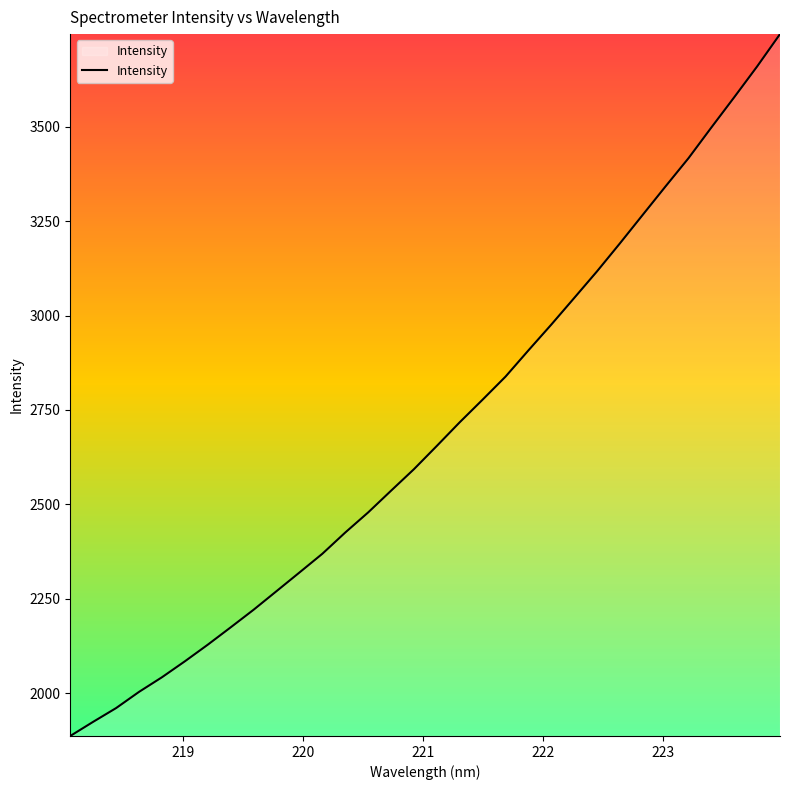

What is the smallest value displayed?

1886.3